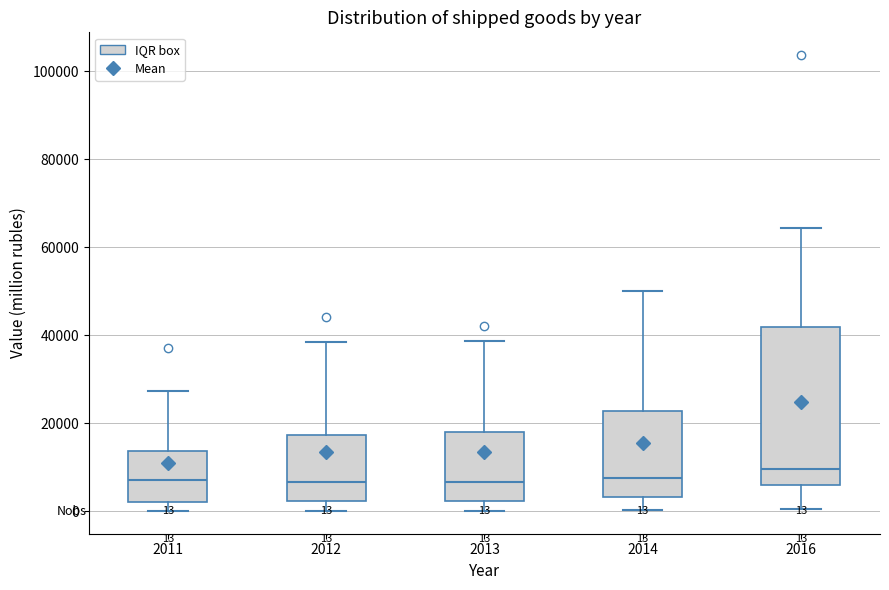

Which box is the tallest, from its lower edge to its upper edge?

2016